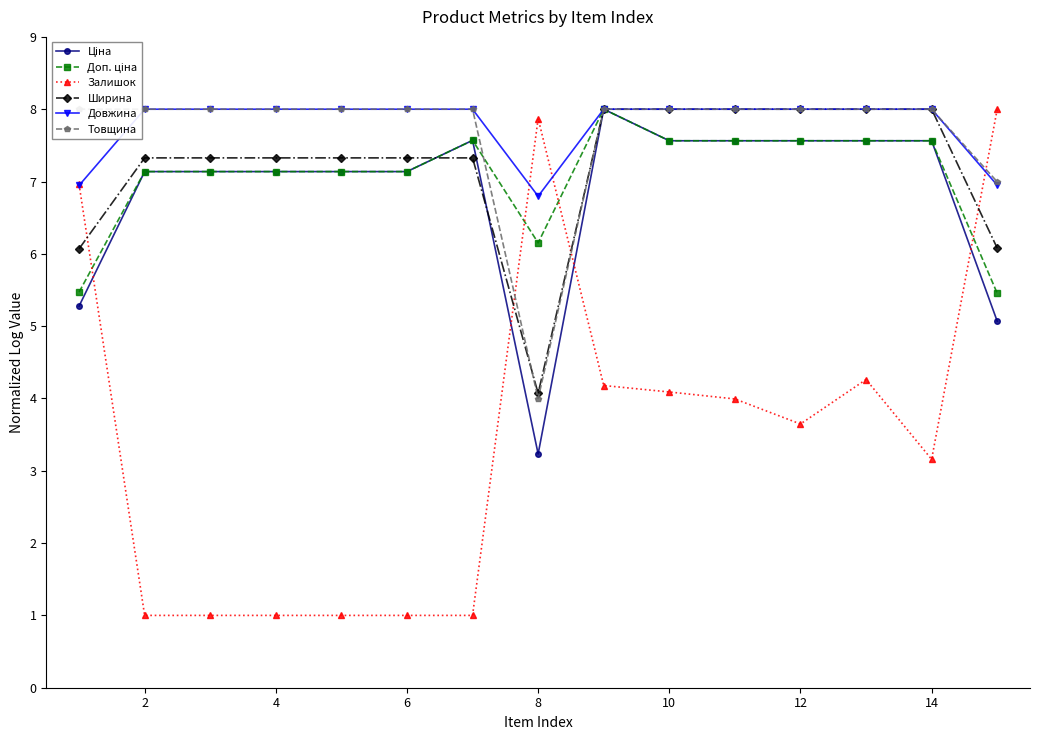

How many interior local valleys does the Ширина series have?

1